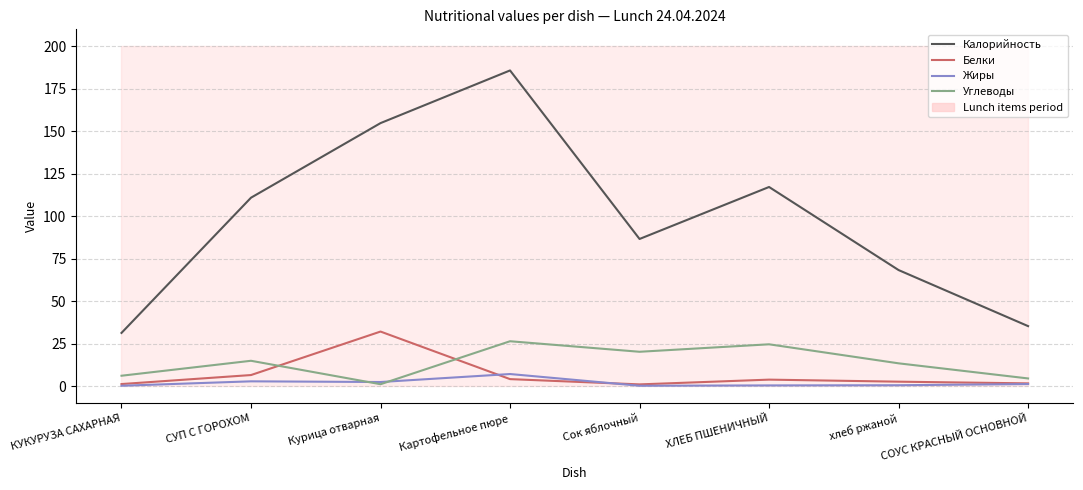

Which category has the highest value in the Калорийность series?

Картофельное пюре